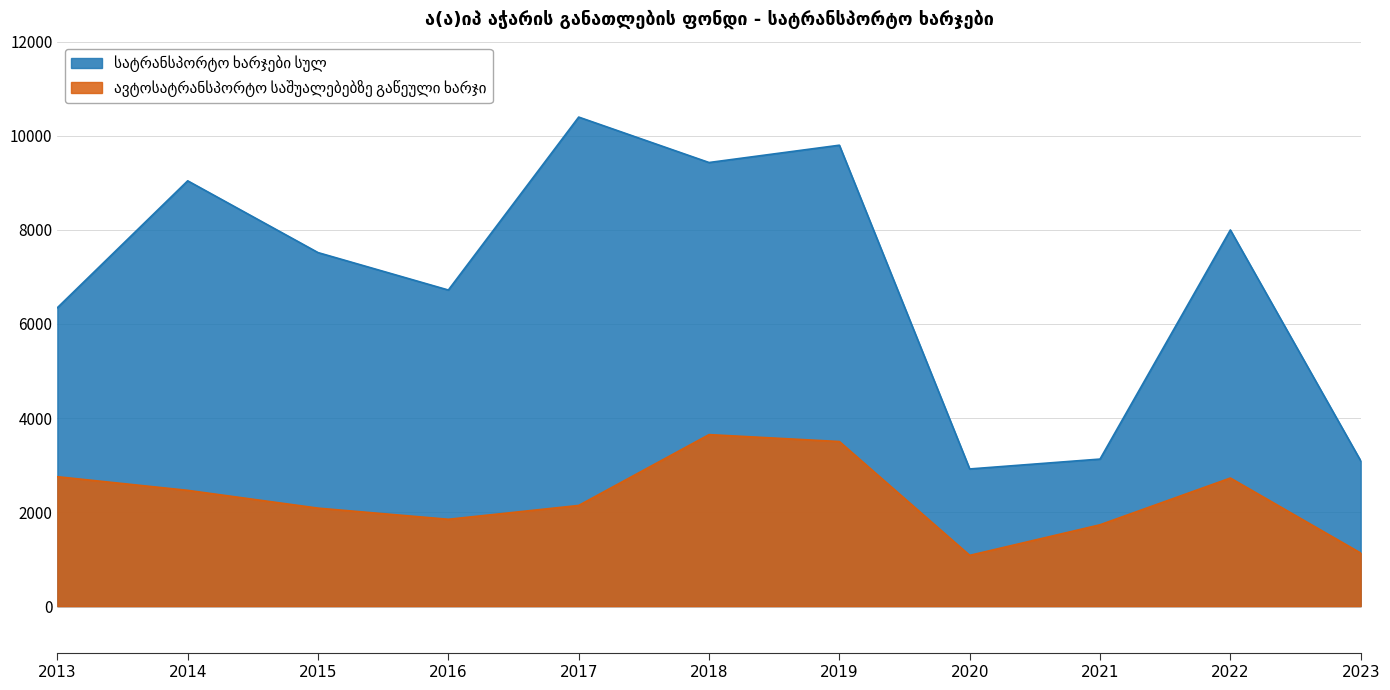

What is the total value across all series at 2022?

10722